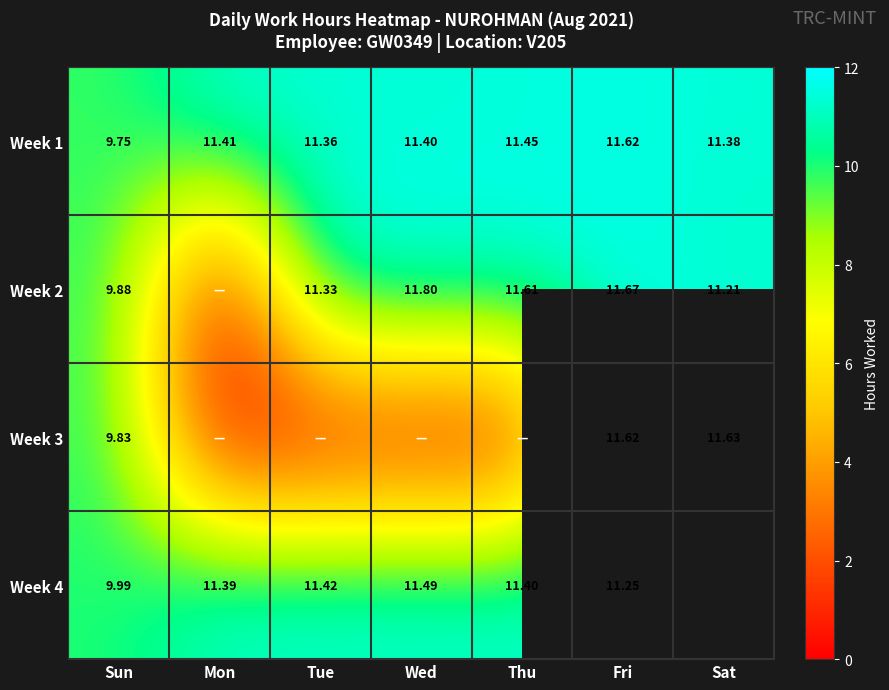

At which category does the chart reach its peak across all series?

Wed